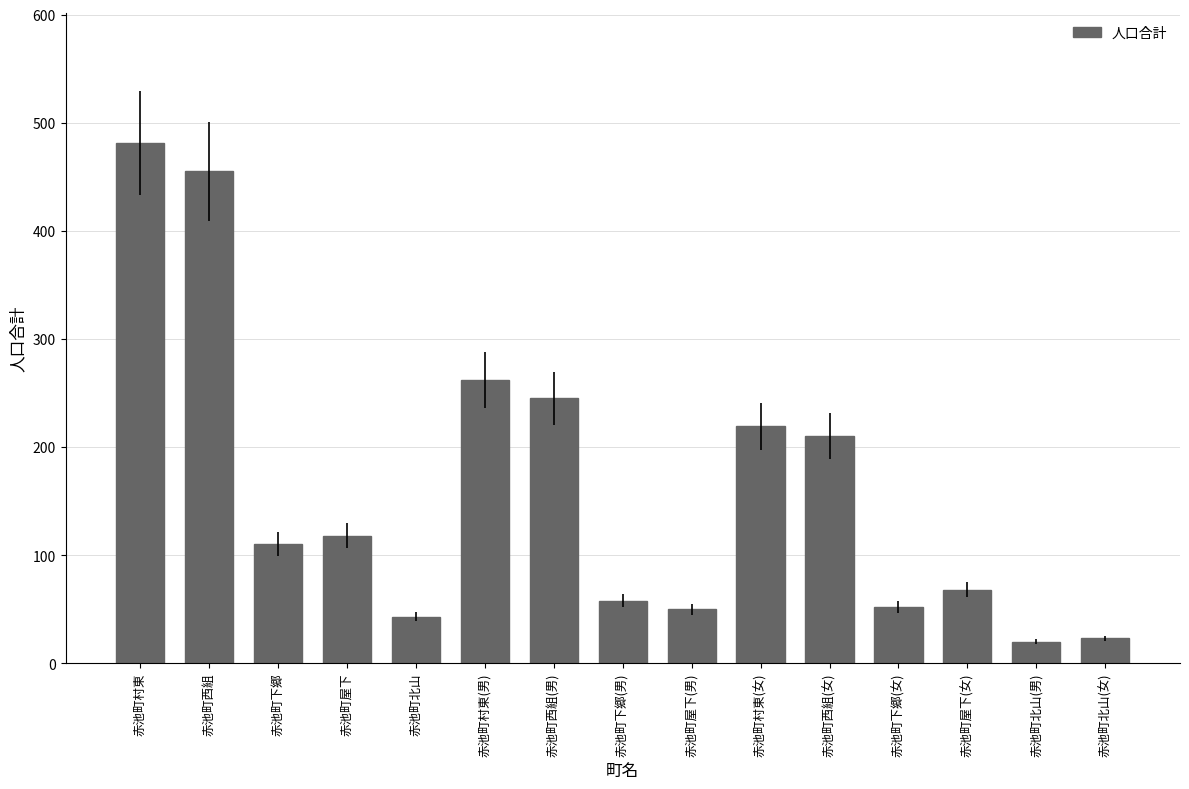

Does the chart contain any negative values?

No